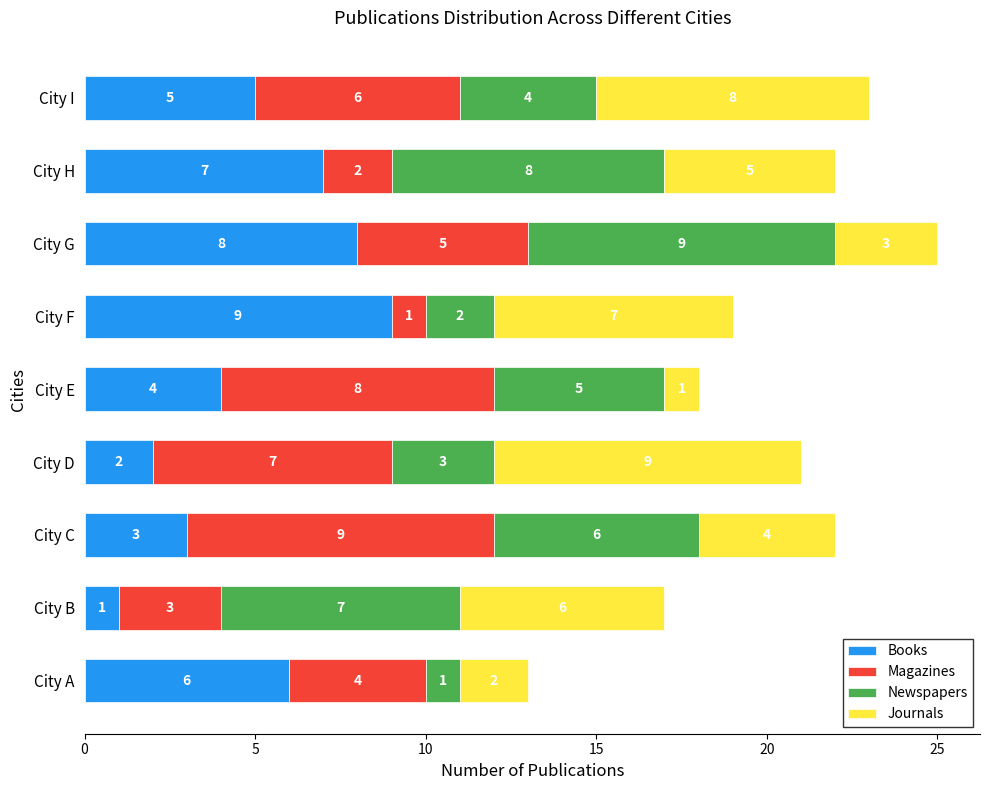

True or false: Books has a value of 2 at City C.

False